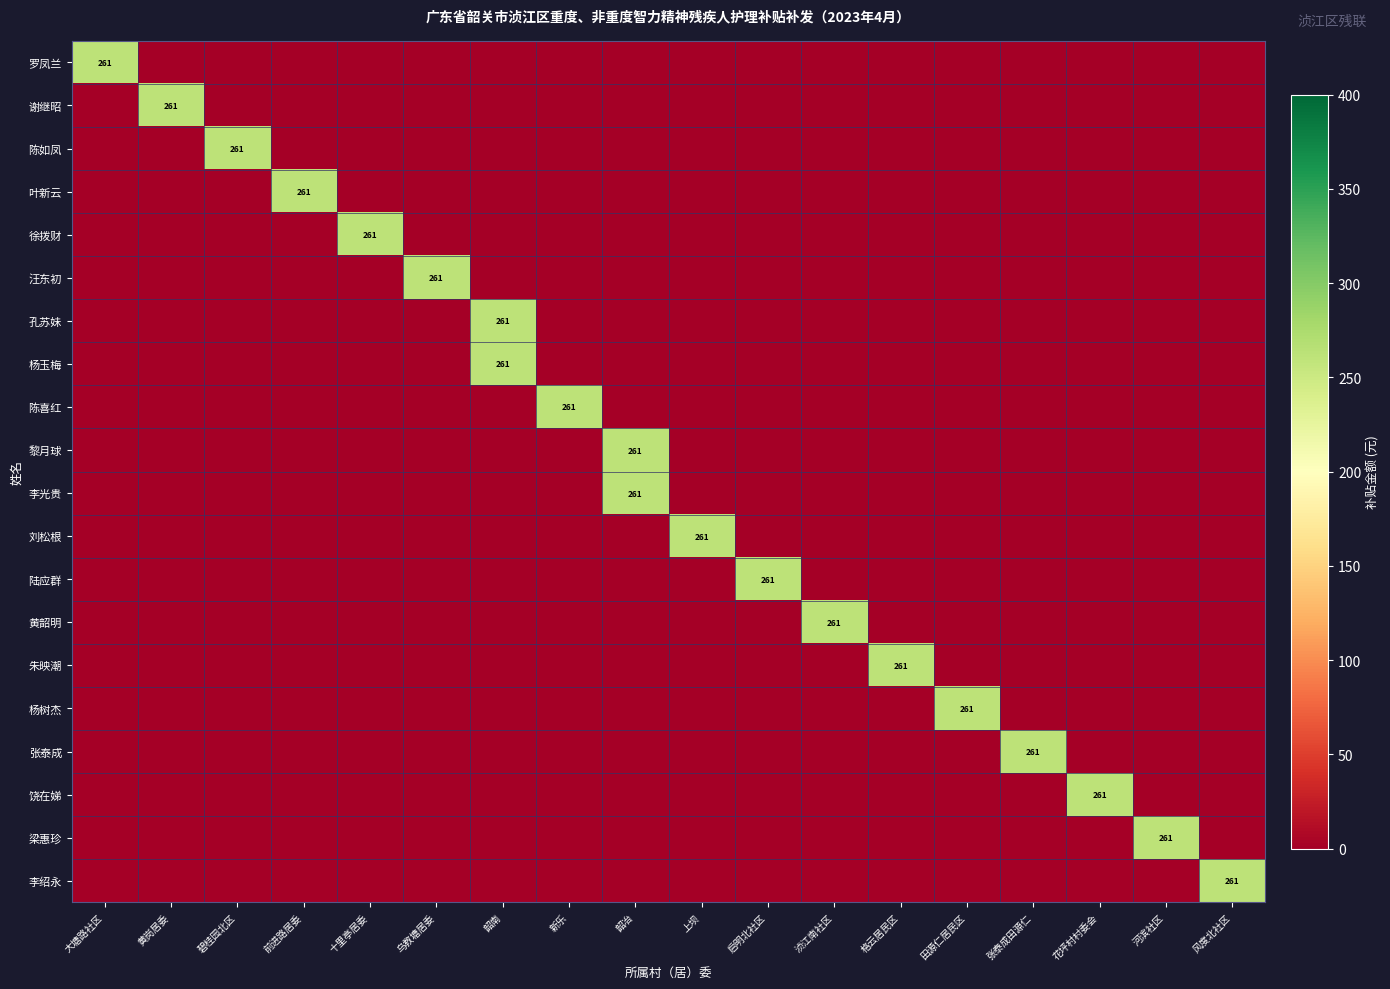

Rank the series at 大塘路社区 from lowest to highest value.

谢继昭, 陈如凤, 叶新云, 徐拨财, 汪东初, 孔苏妹, 杨玉梅, 陈喜红, 黎月球, 李光贵, 刘松根, 陆应群, 黄韶明, 朱映潮, 杨树杰, 张泰成, 饶在娣, 梁惠珍, 李绍永, 罗凤兰